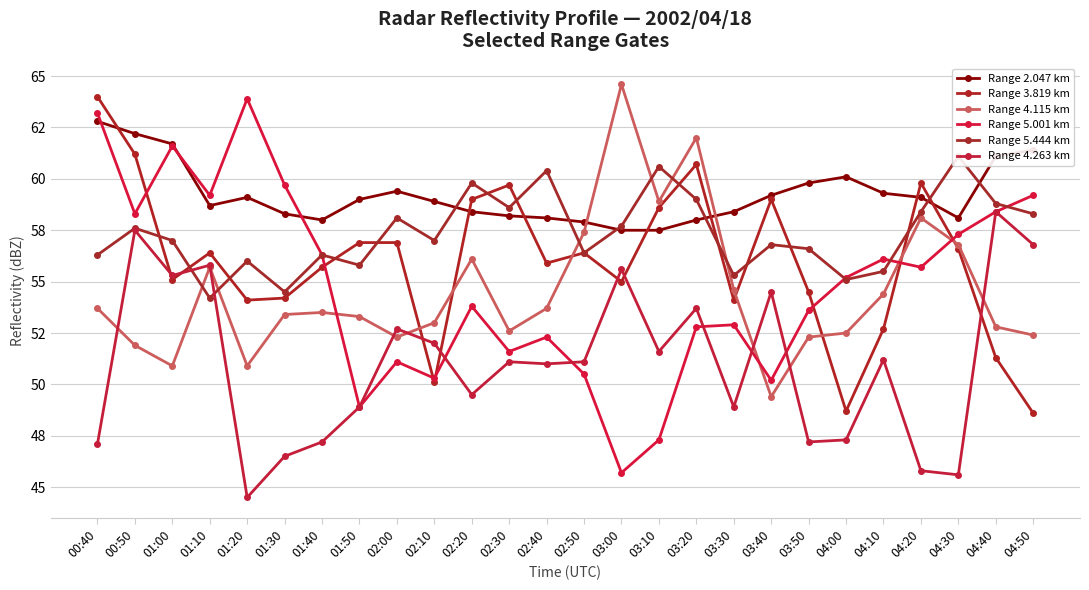

Is the value of Range 5.001 km at 03:10 greater than the value of Range 5.444 km at 02:10?

No